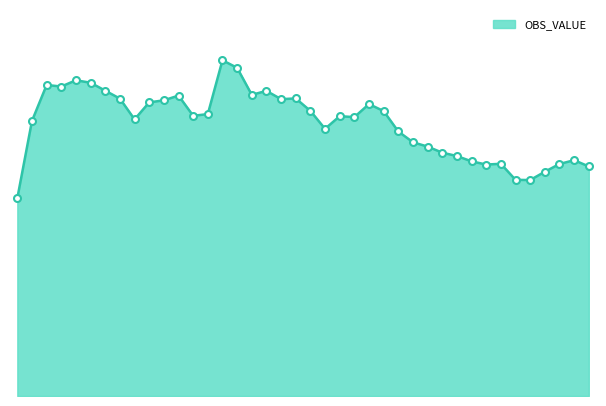

Reading left to right, extract all data points from this chart.

10.5	14.6	16.5	16.4	16.7	16.6	16.2	15.7	14.6	15.5	15.7	15.9	14.8	14.9	17.8	17.4	15.9	16.1	15.7	15.8	15.1	14.1	14.8	14.8	15.4	15.1	14.0	13.4	13.2	12.9	12.7	12.4	12.2	12.3	11.4	11.4	11.9	12.3	12.5	12.2